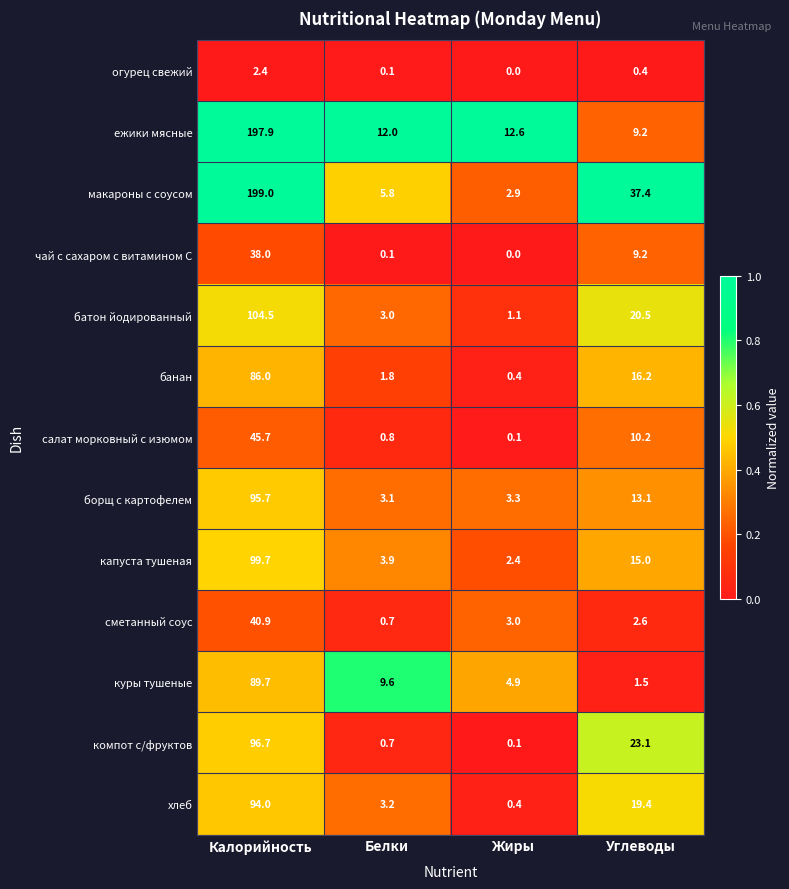

Which series has the largest range (max minus min)?

макароны с соусом